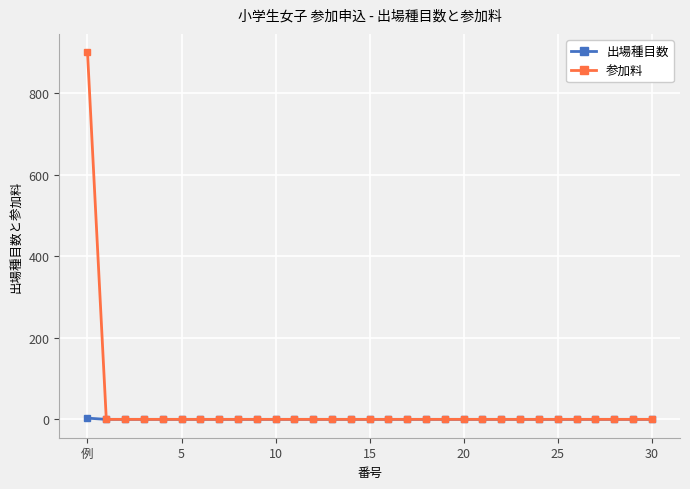

Rank the series by their maximum value, from lowest to highest.

出場種目数, 参加料